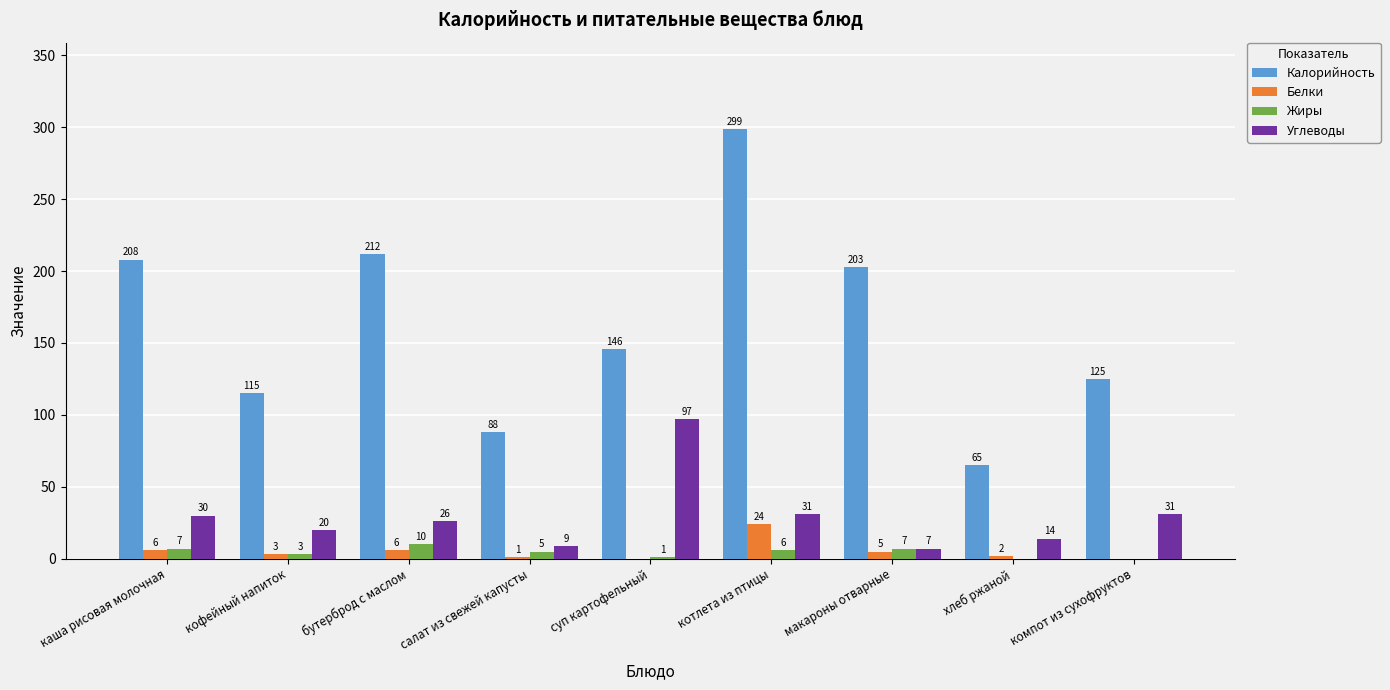

What is the greatest value displayed?

299